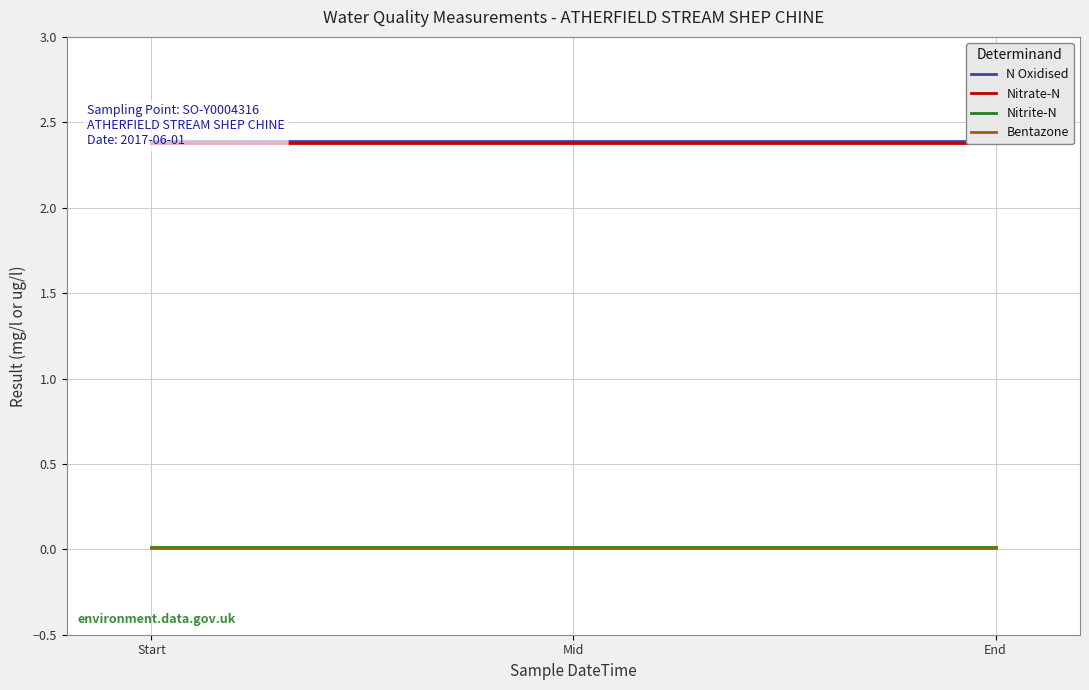

The value of N Oxidised at Start is 2.4. True or false?

True